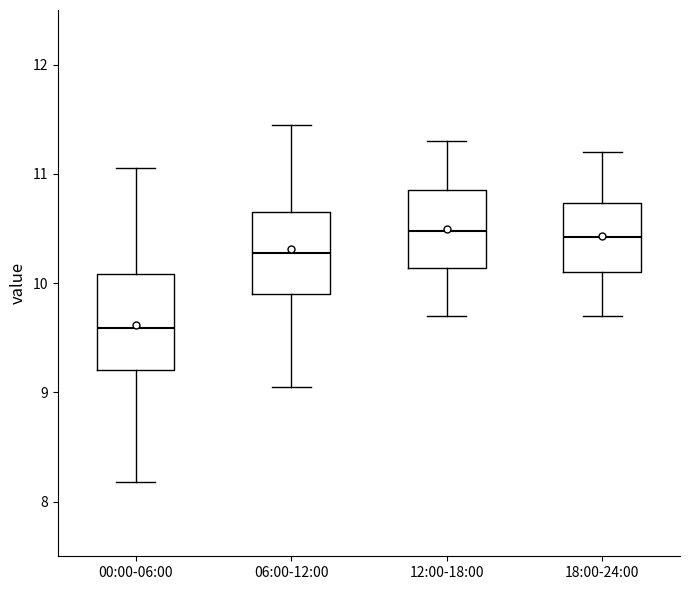

Which box is the tallest, from its lower edge to its upper edge?

00:00-06:00